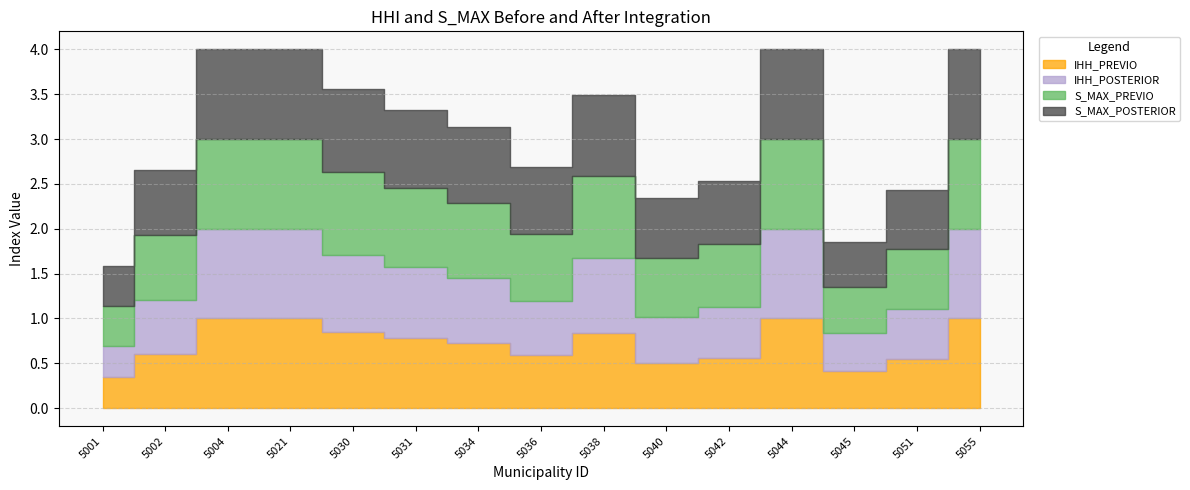

Reading left to right, extract all data points from this chart.

IHH_PREVIO: 5001=0.3	5002=0.6	5004=1.0	5021=1.0	5030=0.9	5031=0.8	5034=0.7	5036=0.6	5038=0.8	5040=0.5	5042=0.6	5044=1.0	5045=0.4	5051=0.6	5055=1.0
IHH_POSTERIOR: 5001=0.3	5002=0.6	5004=1.0	5021=1.0	5030=0.9	5031=0.8	5034=0.7	5036=0.6	5038=0.8	5040=0.5	5042=0.6	5044=1.0	5045=0.4	5051=0.6	5055=1.0
S_MAX_PREVIO: 5001=0.4	5002=0.7	5004=1.0	5021=1.0	5030=0.9	5031=0.9	5034=0.8	5036=0.7	5038=0.9	5040=0.7	5042=0.7	5044=1.0	5045=0.5	5051=0.7	5055=1.0
S_MAX_POSTERIOR: 5001=0.4	5002=0.7	5004=1.0	5021=1.0	5030=0.9	5031=0.9	5034=0.8	5036=0.7	5038=0.9	5040=0.7	5042=0.7	5044=1.0	5045=0.5	5051=0.7	5055=1.0